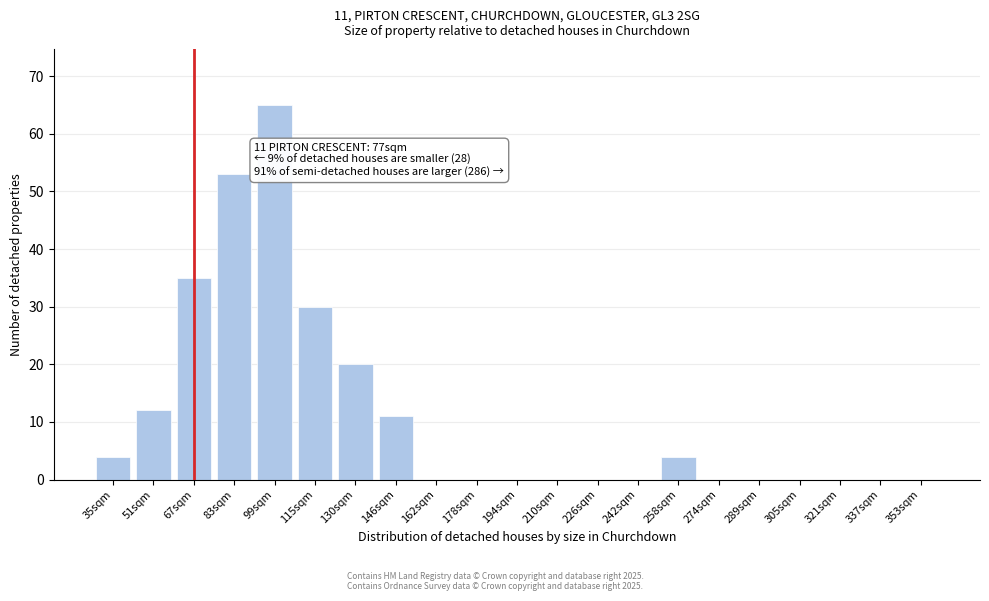

Reading left to right, list all the values displayed in this chart.

35sqm=4	51sqm=12	67sqm=35	83sqm=53	99sqm=65	115sqm=30	130sqm=20	146sqm=11	162sqm=0	178sqm=0	194sqm=0	210sqm=0	226sqm=0	242sqm=0	258sqm=4	274sqm=0	289sqm=0	305sqm=0	321sqm=0	337sqm=0	353sqm=0